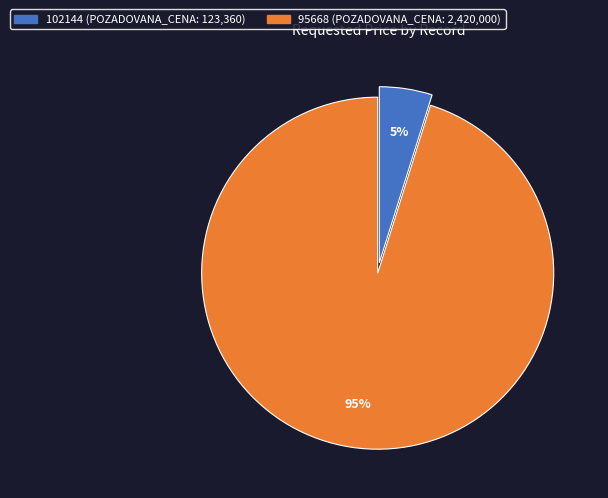

To the nearest percent, what is the average slice percentage?

50%